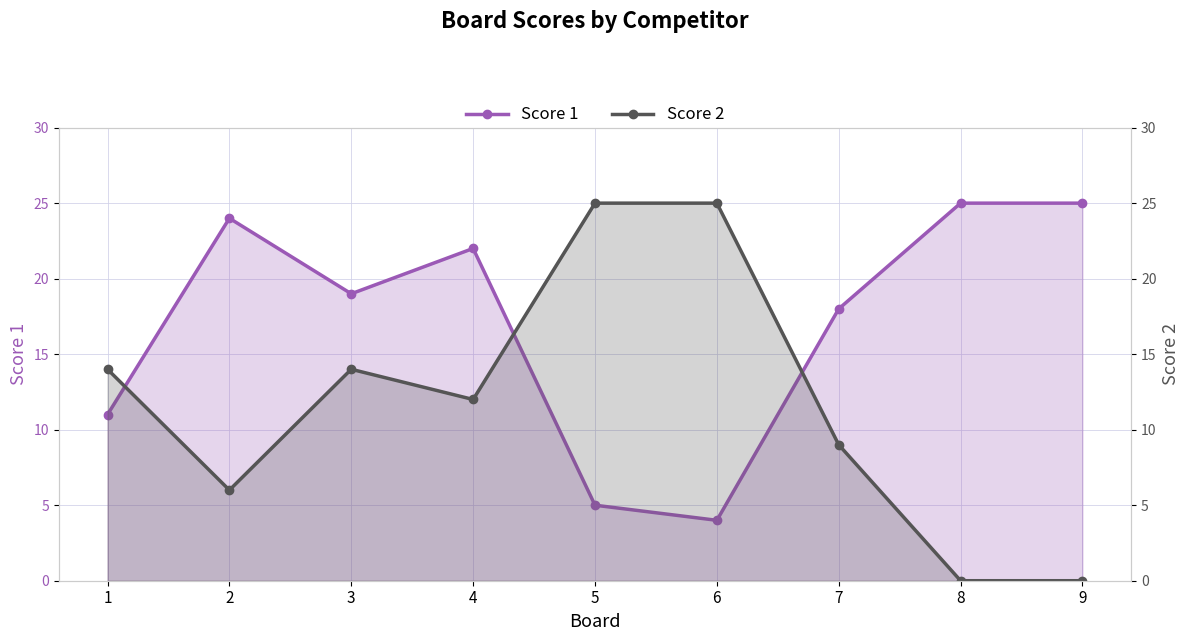

What is the value of the Score 1 point at the 7th from the left?

18